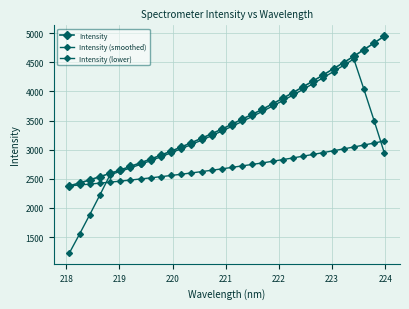

True or false: Intensity (smoothed) and Intensity intersect in this chart.

False